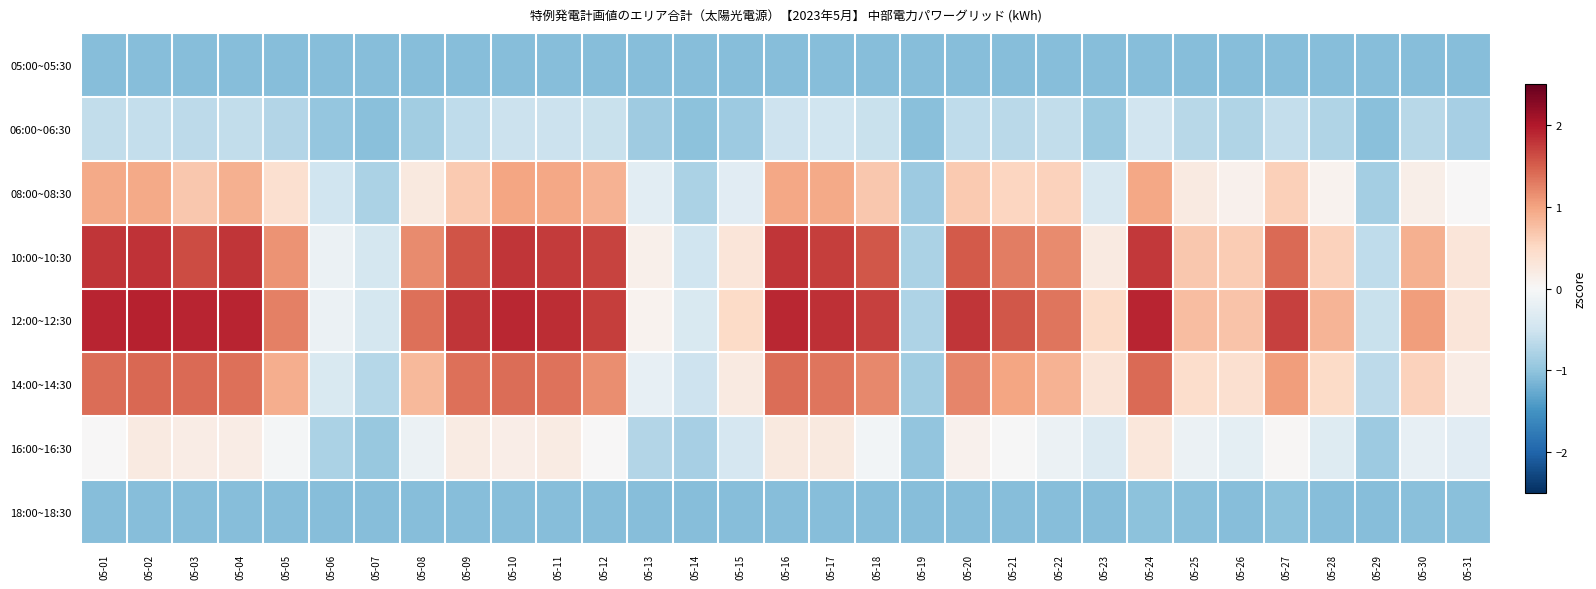

What is the smallest value displayed?

-1.1